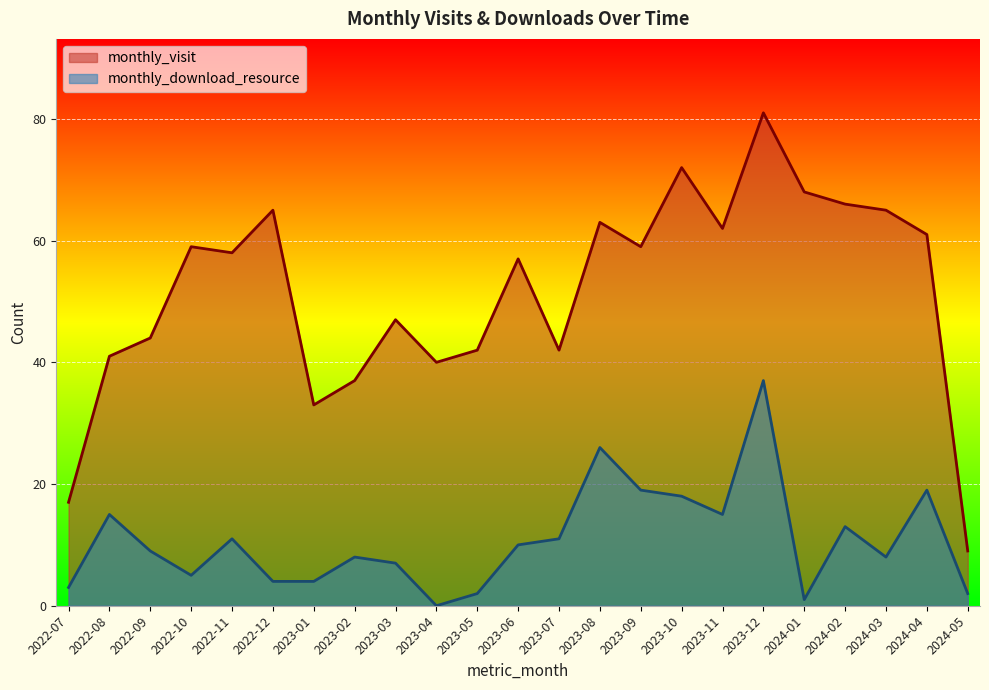

What is the difference between the second highest and minimum values in the monthly_visit series?

63